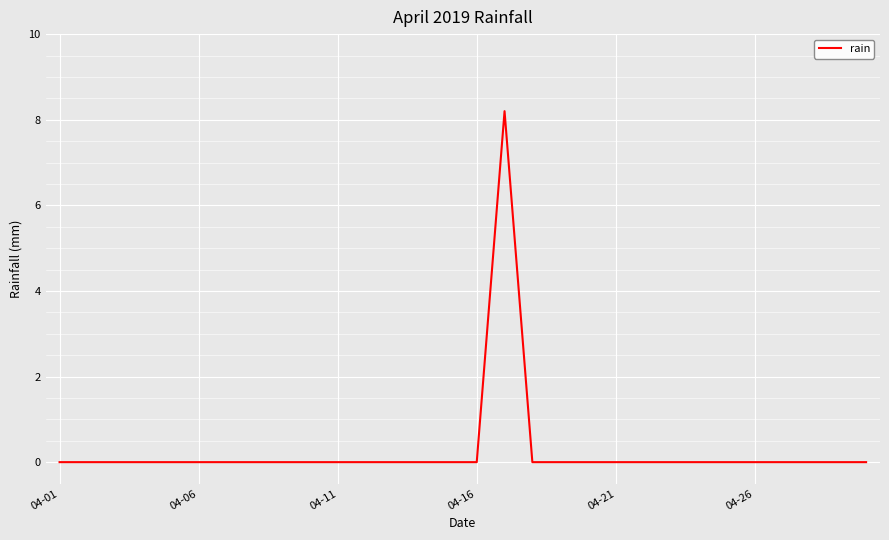

What is the maximum value shown in the chart?

8.2